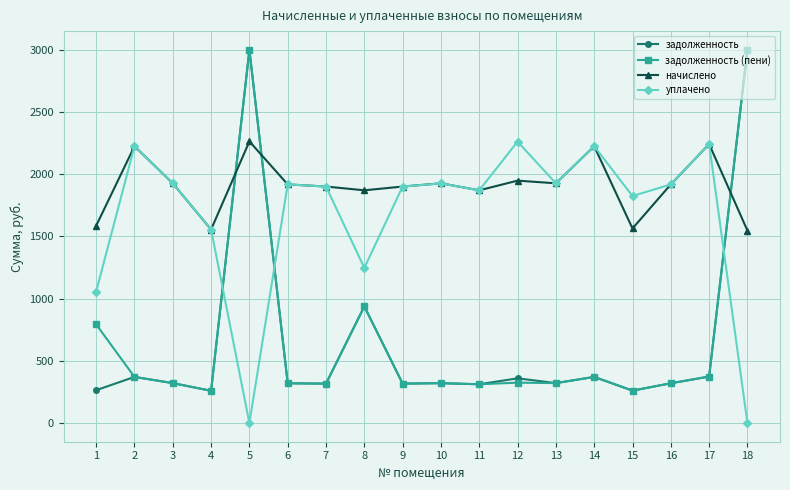

Rank the series at 1 from lowest to highest value.

задолженность, задолженность (пени), уплачено, начислено